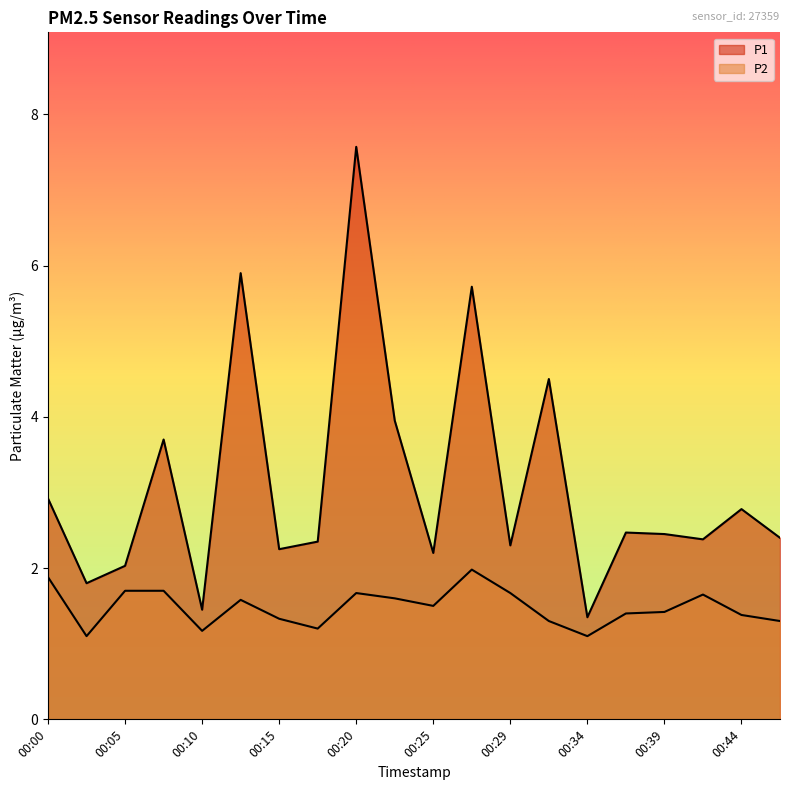

Rank the categories by P1 value from lowest to highest.

00:34, 00:10, 00:03, 00:05, 00:25, 00:15, 00:29, 00:17, 00:42, 00:47, 00:39, 00:37, 00:44, 00:00, 00:08, 00:22, 00:32, 00:27, 00:12, 00:20